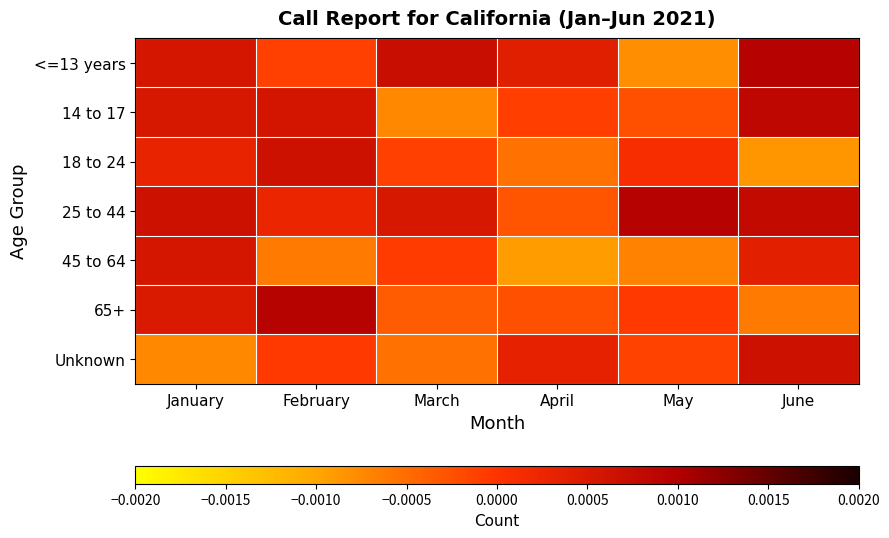

Reading right to left, list all the values displayed in this chart.

<=13 years: June=0.0	May=-0.0	April=0.0	March=0.0	February=-0.0	January=0.0
14 to 17: June=0.0	May=-0.0	April=-0.0	March=-0.0	February=0.0	January=0.0
18 to 24: June=-0.0	May=0.0	April=-0.0	March=-0.0	February=0.0	January=0.0
25 to 44: June=0.0	May=0.0	April=-0.0	March=0.0	February=0.0	January=0.0
45 to 64: June=0.0	May=-0.0	April=-0.0	March=-0.0	February=-0.0	January=0.0
65+: June=-0.0	May=-0.0	April=-0.0	March=-0.0	February=0.0	January=0.0
Unknown: June=0.0	May=-0.0	April=0.0	March=-0.0	February=-0.0	January=-0.0